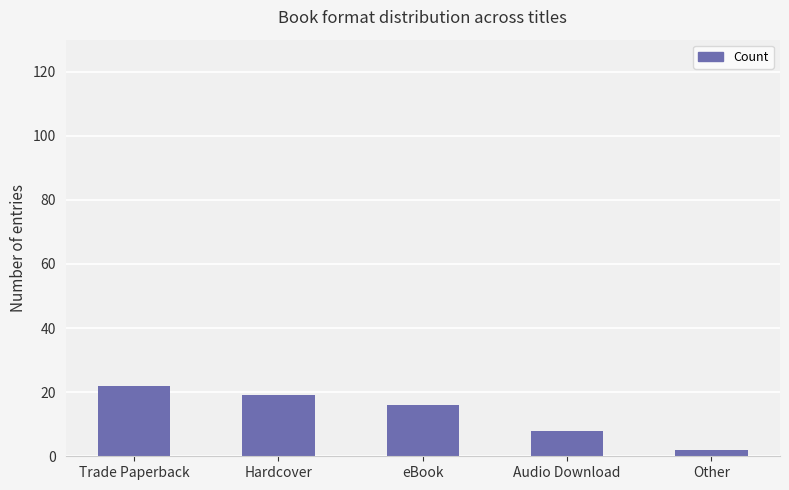

Which has a higher value, Trade Paperback or eBook?

Trade Paperback